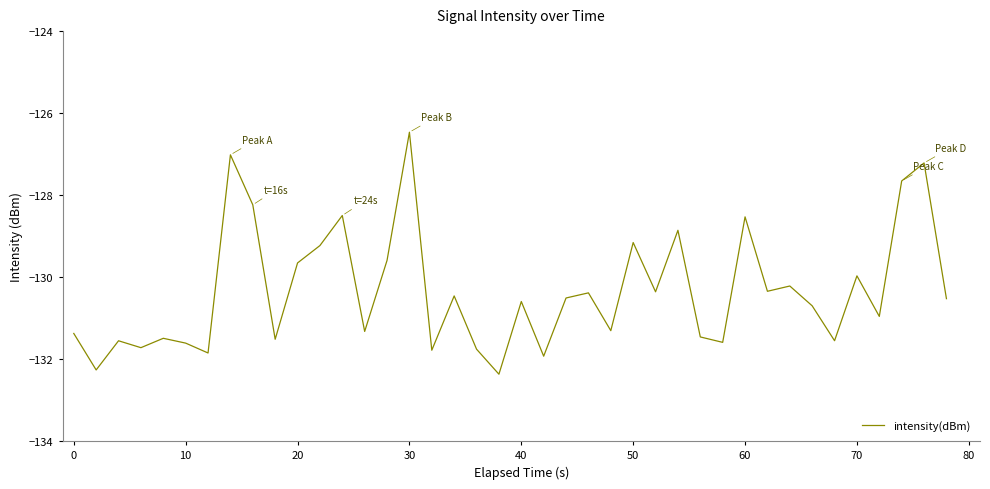

What is the greatest value displayed?

-126.5